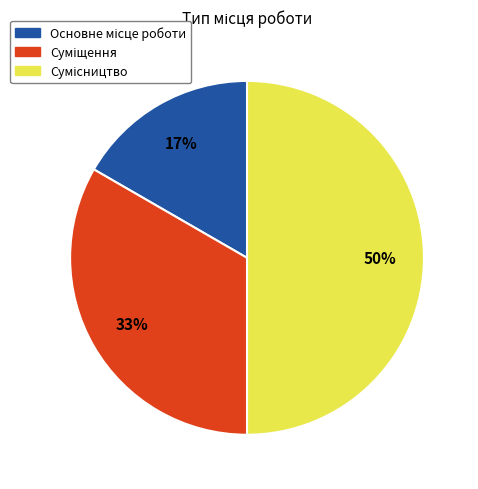

To the nearest percent, what is the difference between the largest and smallest slice percentages?

33%